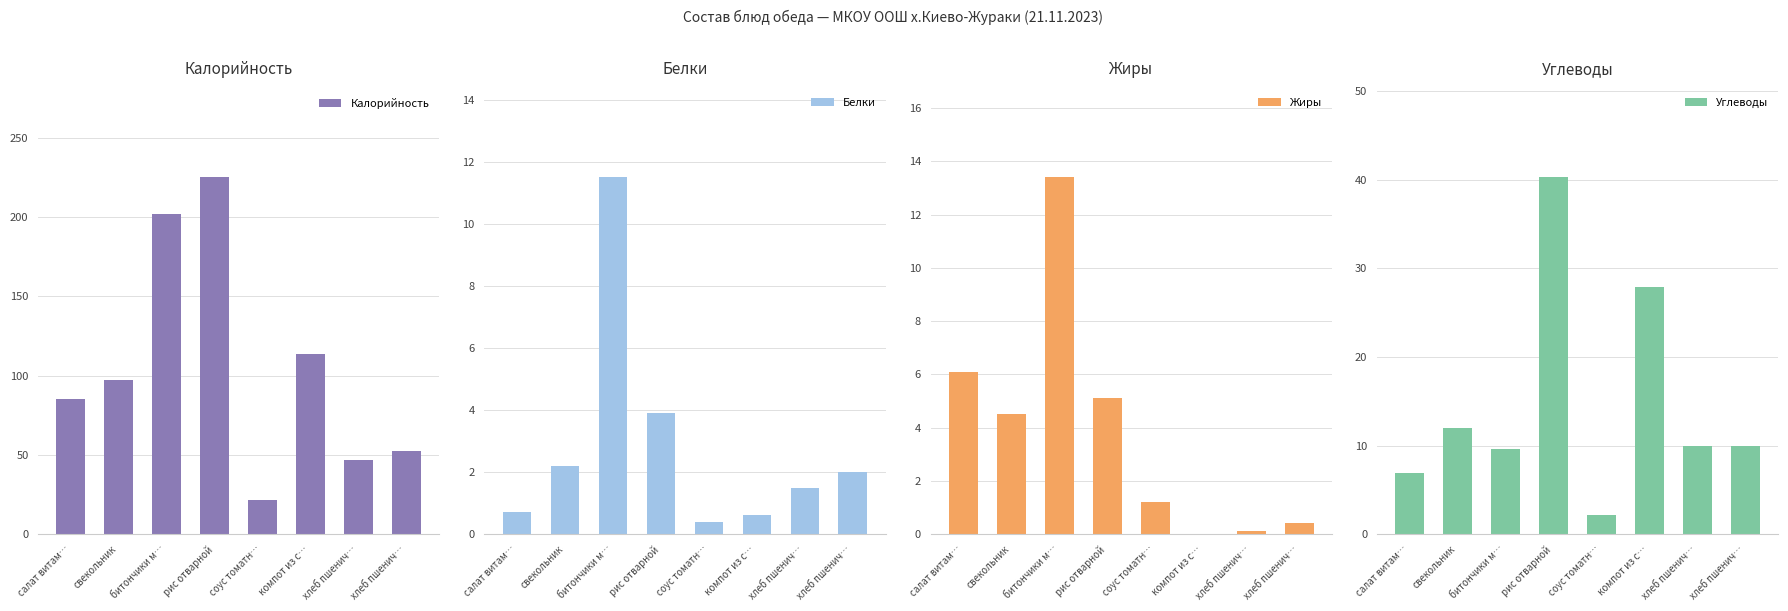

What is the maximum value for Углеводы?

40.3